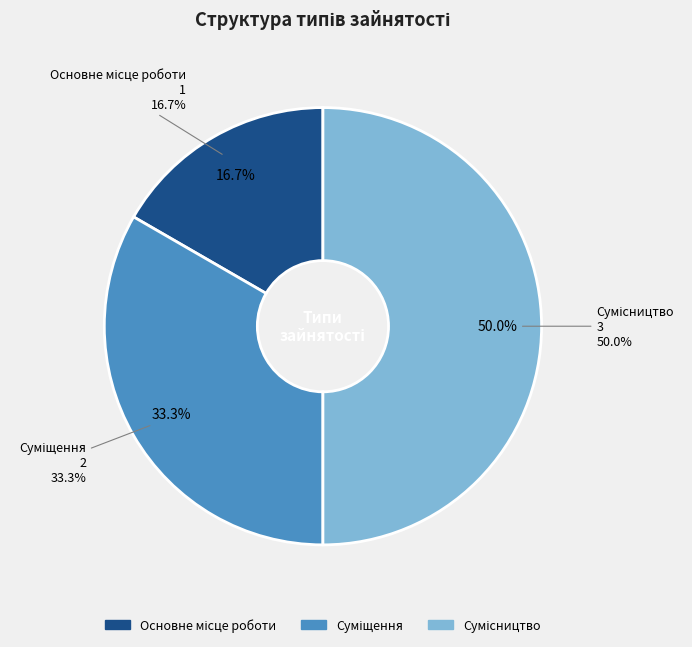

To the nearest percent, what portion does Сумісництво represent?

50%